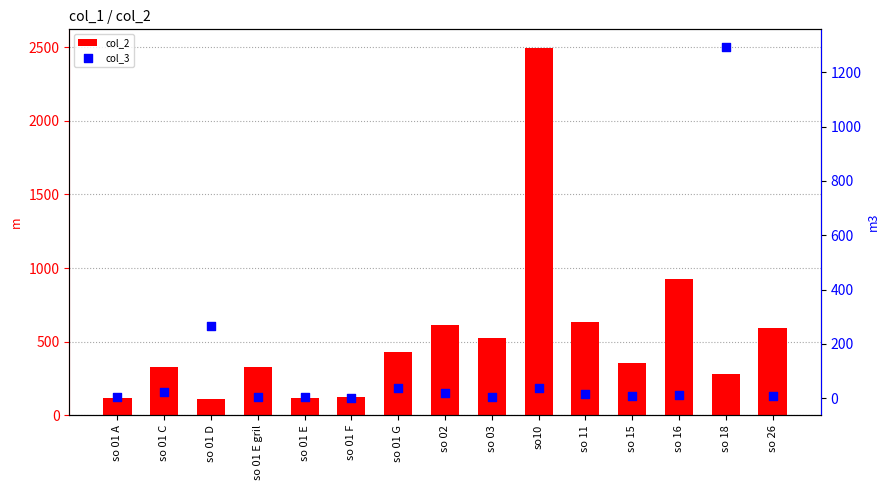

At which category is the sum across all series the highest?

so10